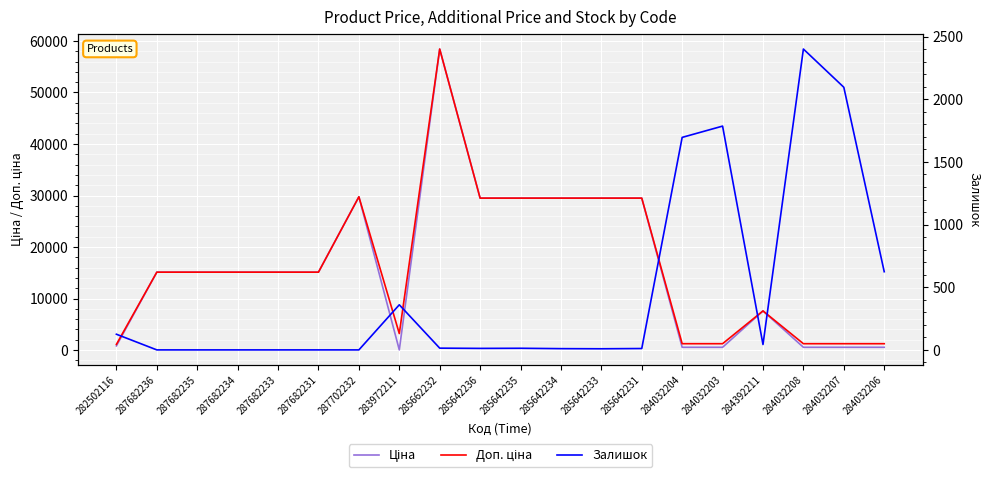

List the series in order of their peak value, lowest first.

Залишок, Ціна, Доп. ціна